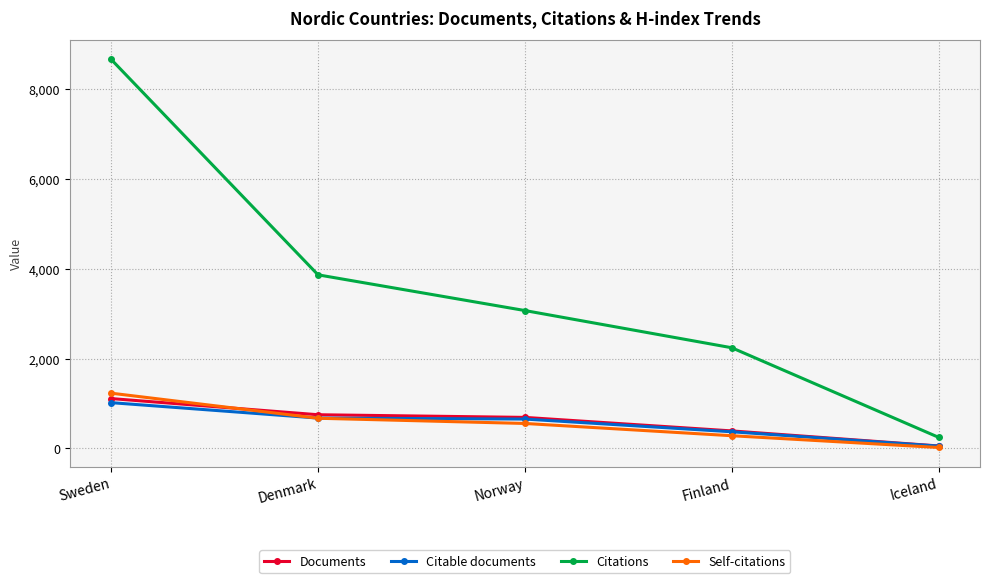

What is the average value of the Documents series?

599